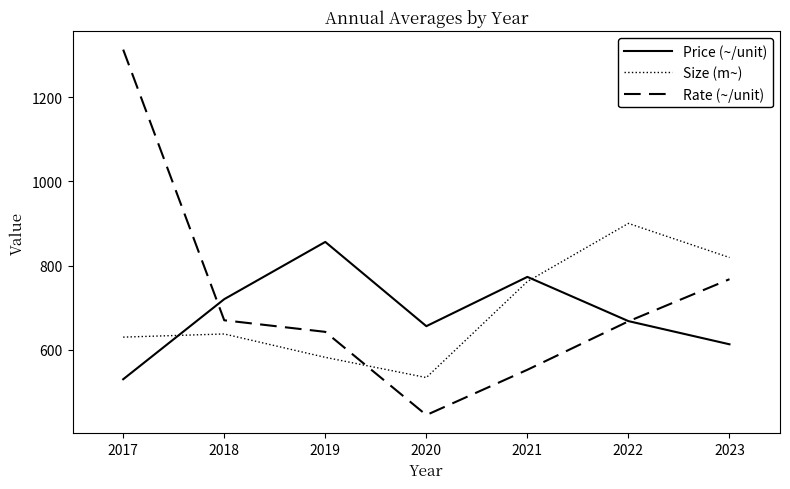

The Rate (~/unit) series shows 1041.0 at 2022. True or false?

False